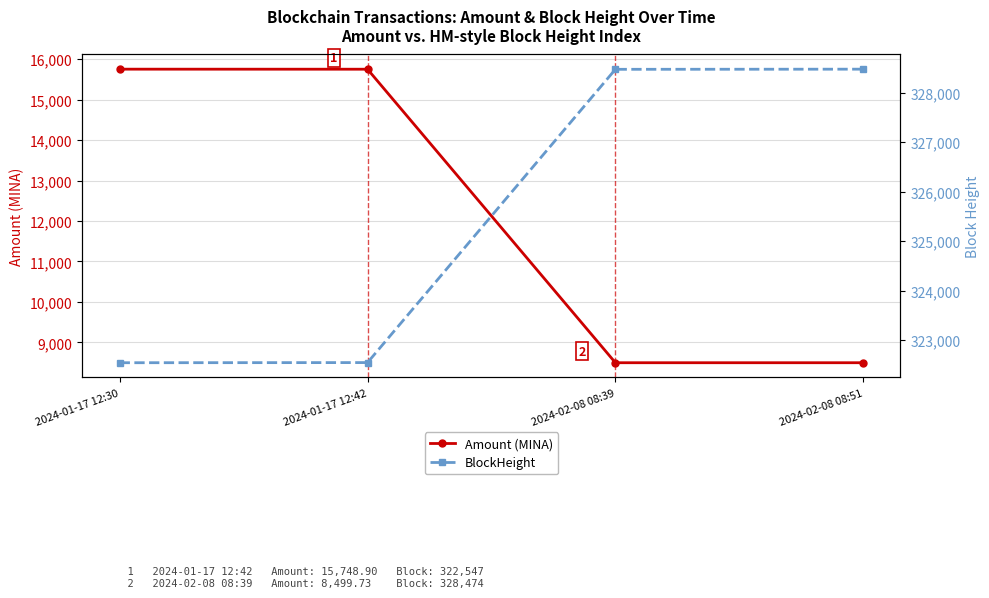

What is the difference between the maximum and second lowest values in the BlockHeight series?

5930.0